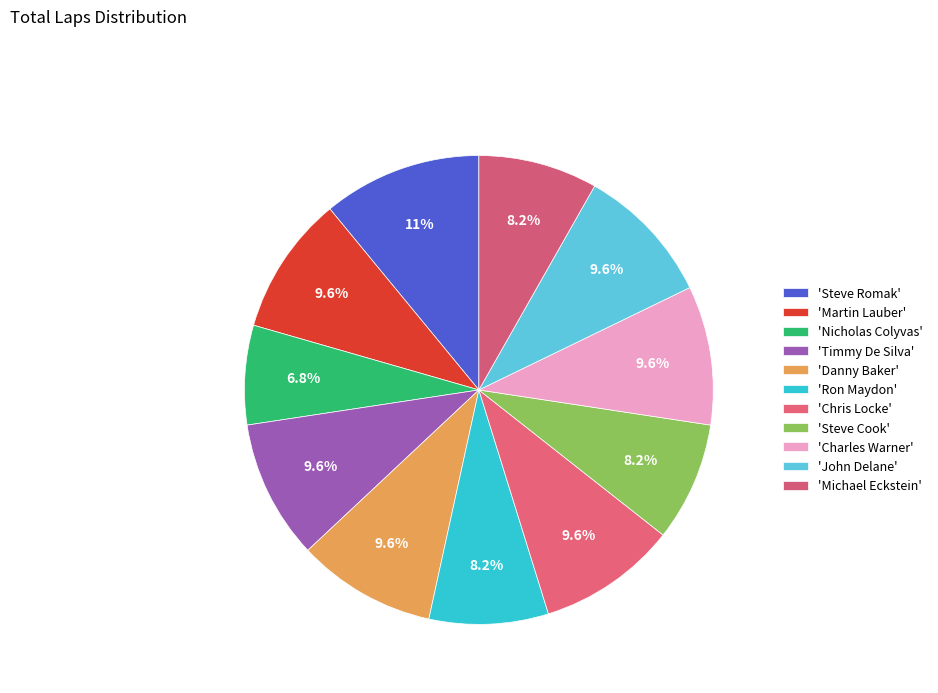

Which slice is the smallest?

Nicholas Colyvas